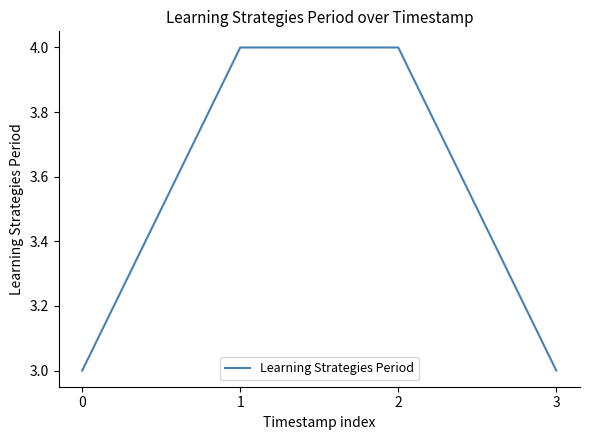

The chart shows a value of 1 at 0. True or false?

False